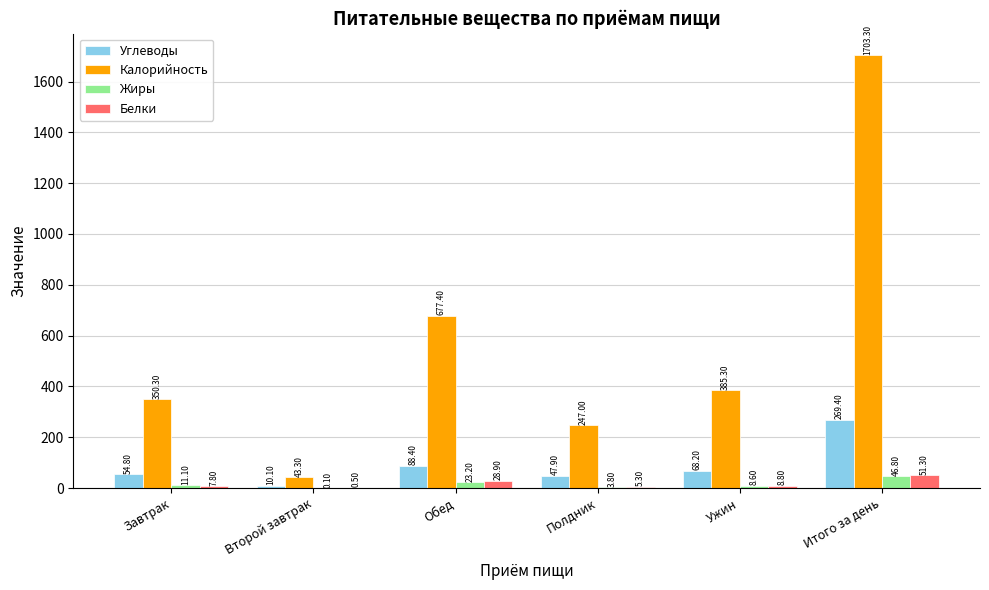

Which series has the widest spread of values?

Калорийность